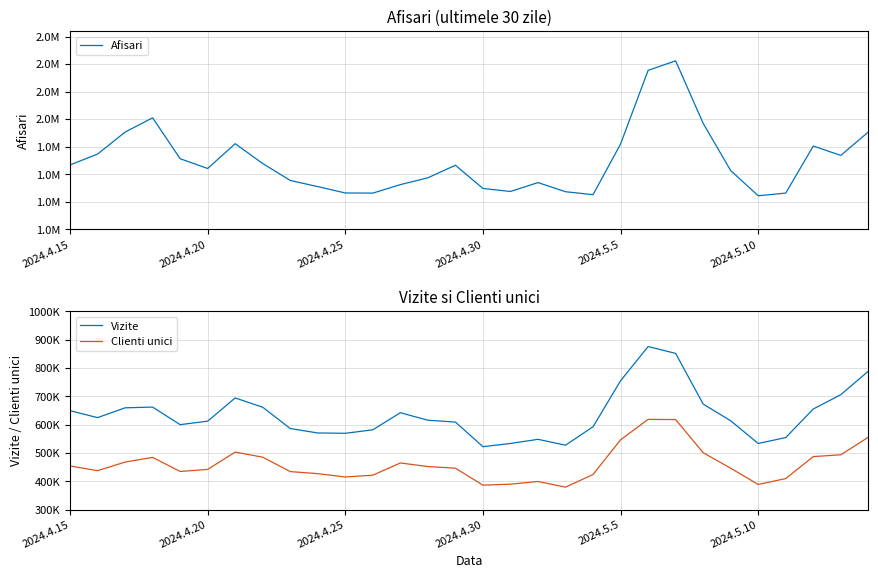

Which category has the highest value in the Afisari series?

22